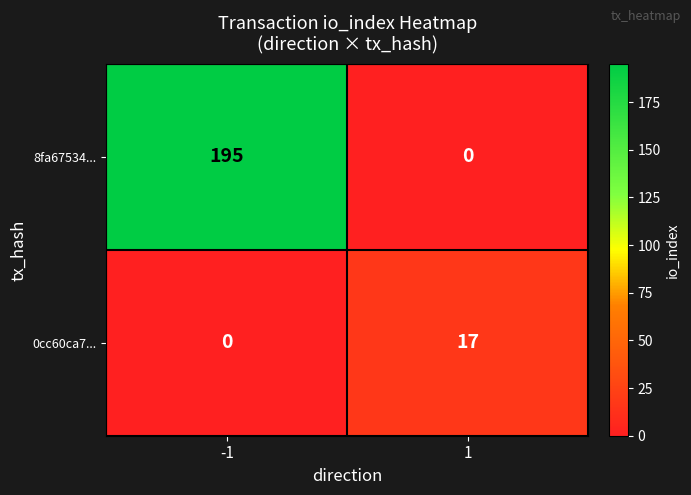

At how many categories does at least one series exceed 80?

1